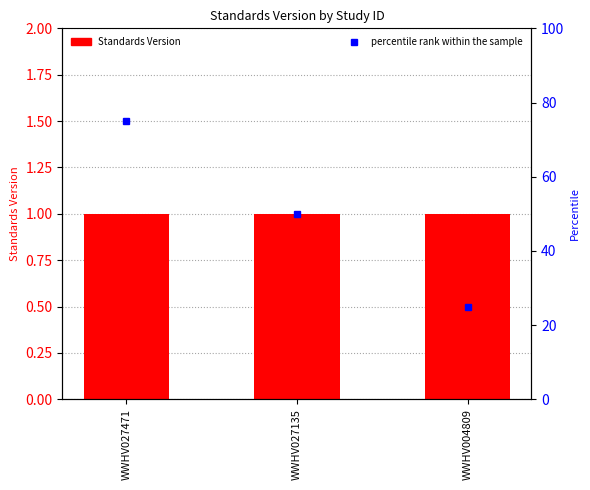

Reading right to left, what are all the values shown in this chart?

Standards Version: 1	1	1
percentile rank within the sample: 25	50	75